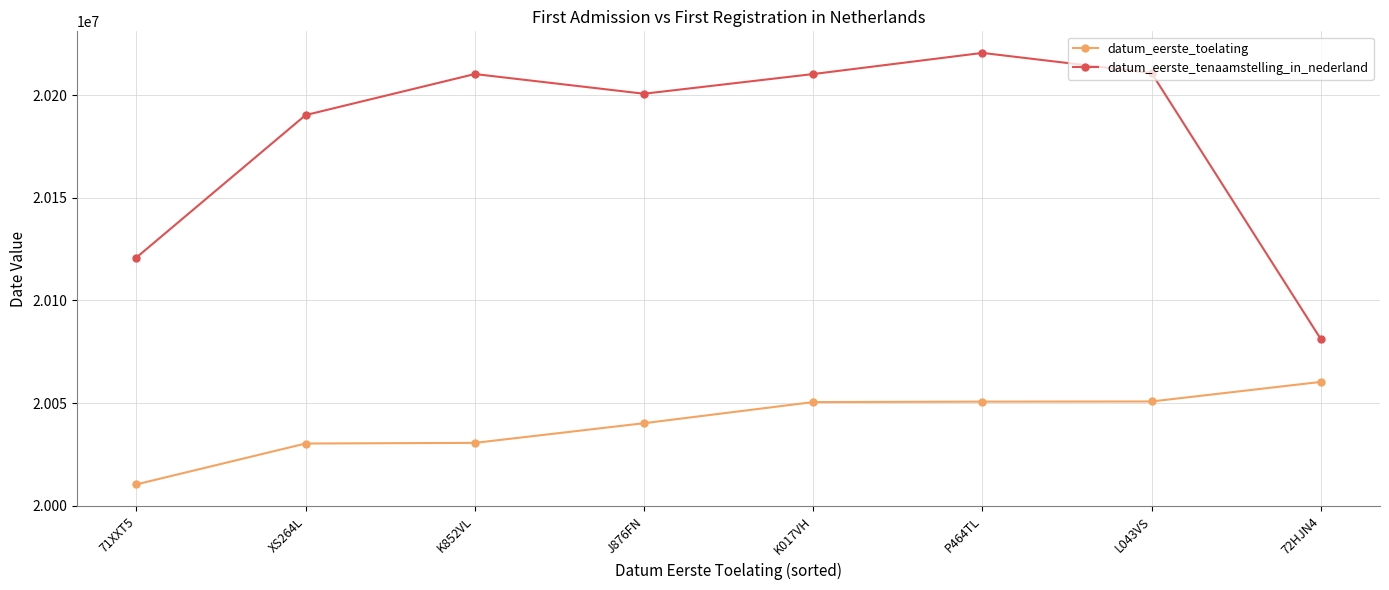

At which label does datum_eerste_toelating reach its peak?

72HJN4